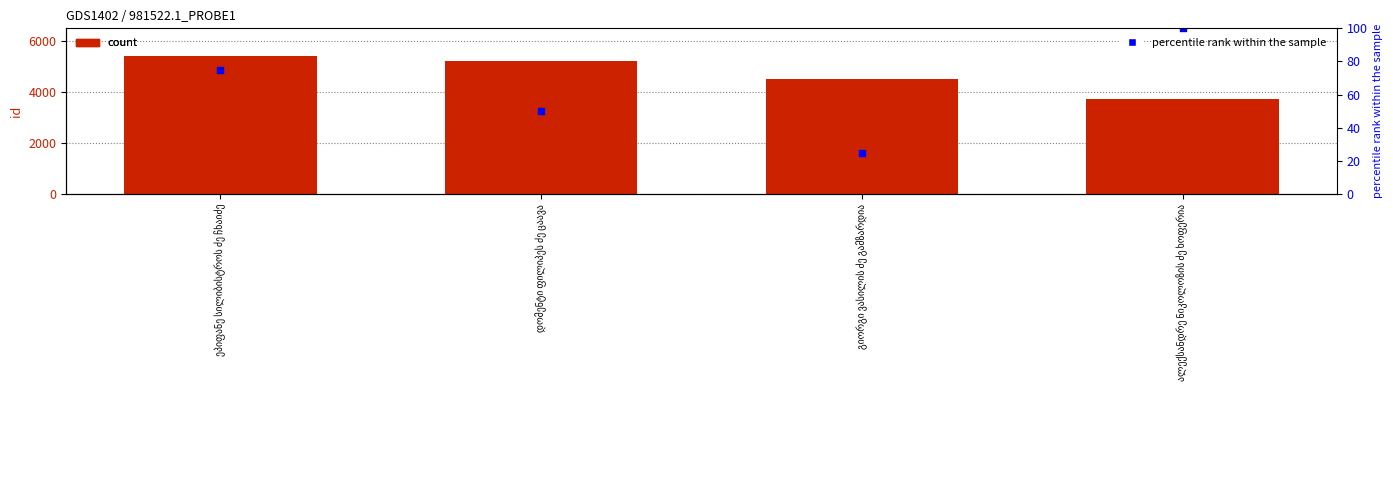

Which series reaches the maximum Y coordinate?

id